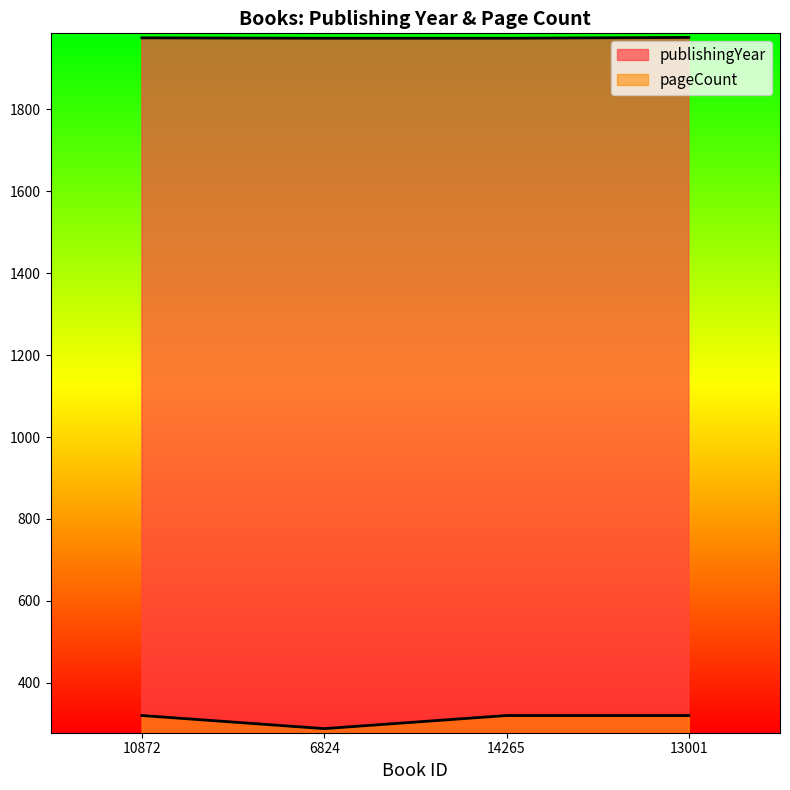

Reading left to right, extract all data points from this chart.

publishingYear: 10872=1975	6824=1974	14265=1974	13001=1976
pageCount: 10872=320	6824=288	14265=320	13001=320